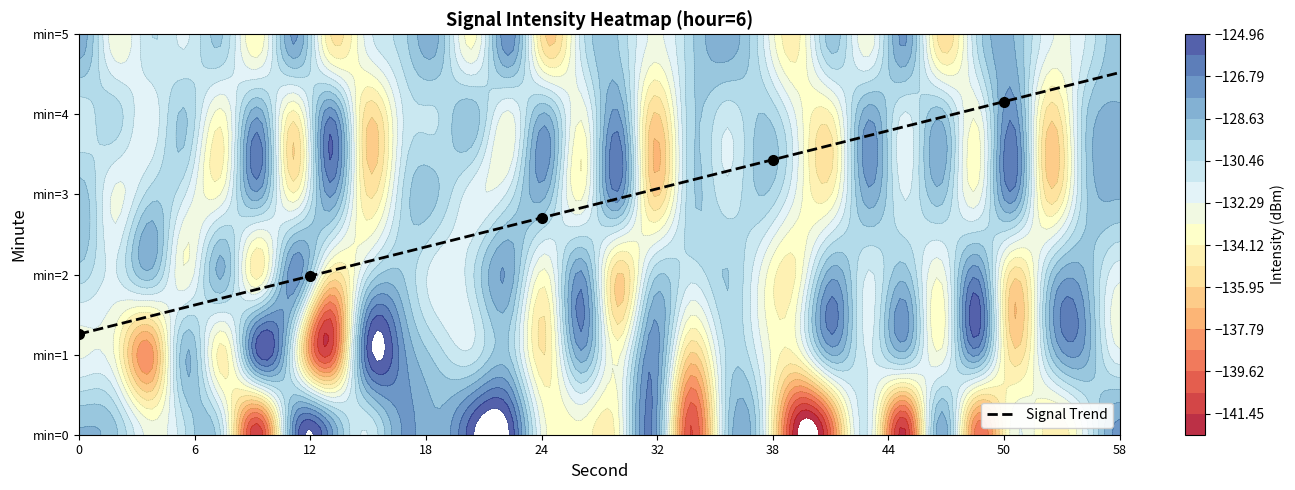

Between 18 and 58, which is larger?

58